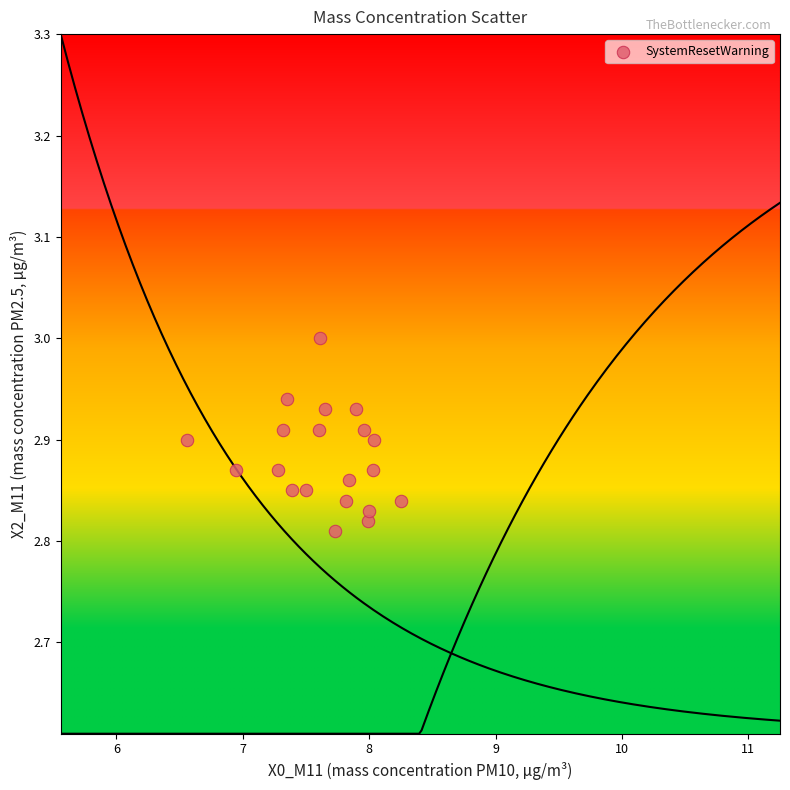

What is the range of X values (max minus min)?

1.7